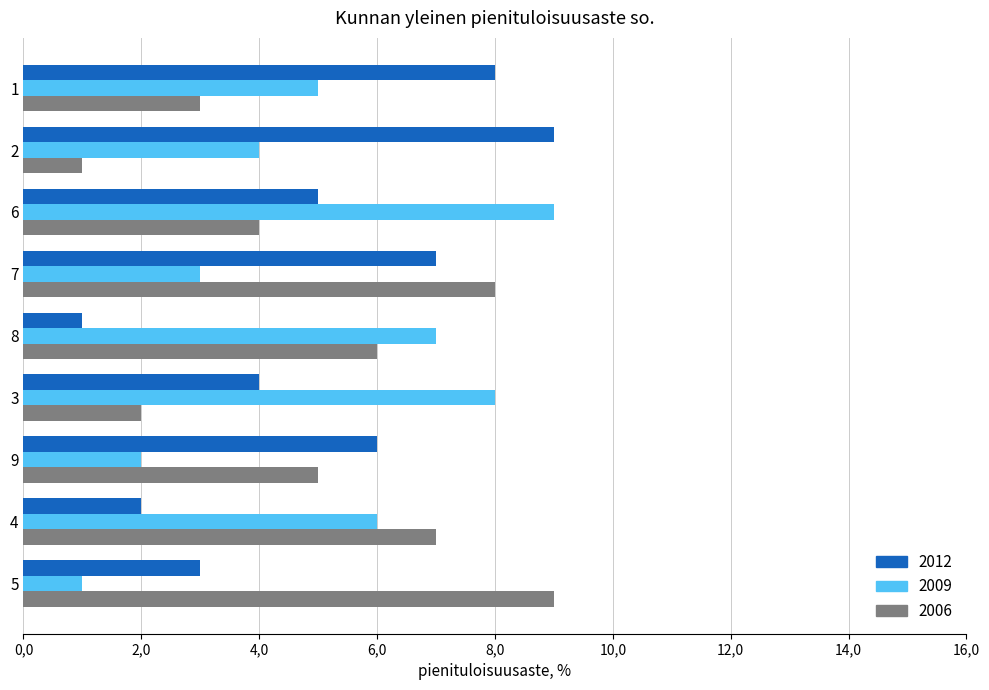

What are all the series names shown in the legend?

2012, 2009, 2006